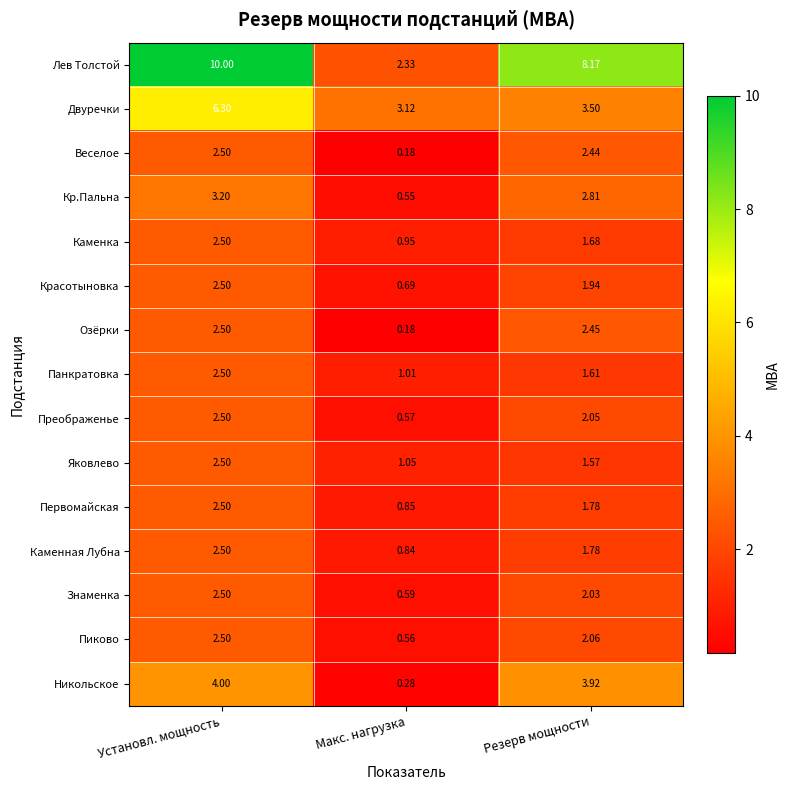

Which series has the largest total across all categories?

Лев Толстой